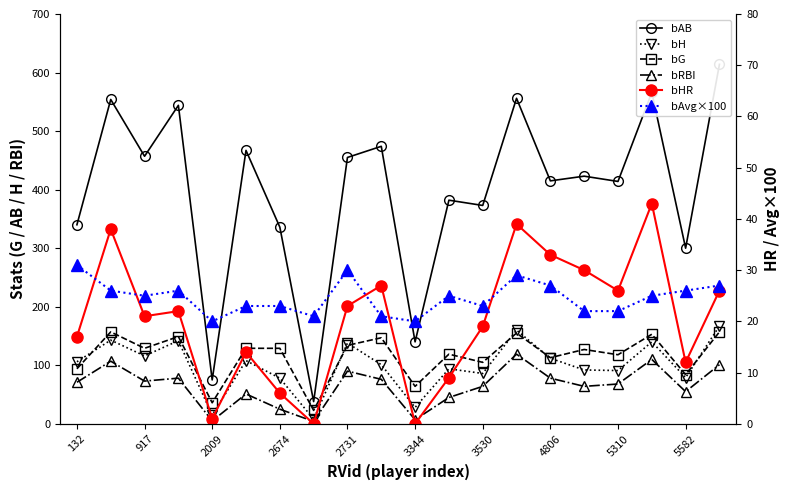

How many series are shown in this chart?

6